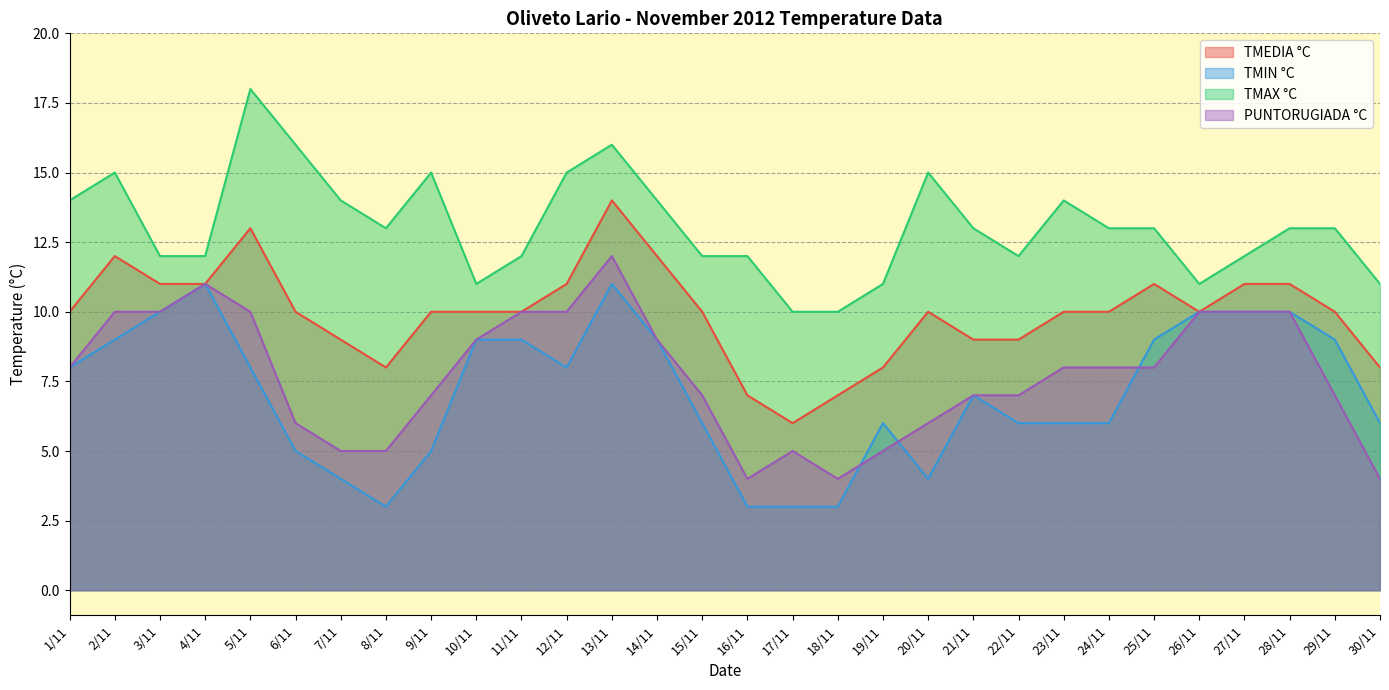

Is it true that TMEDIA °C equals 3 at 11/11?

False